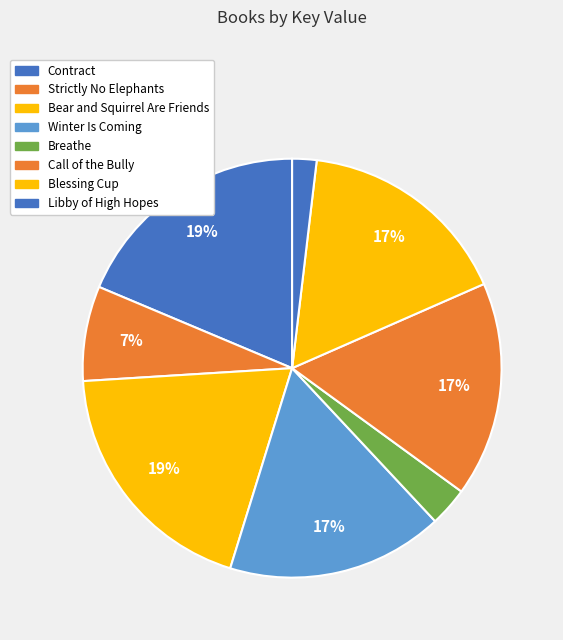

Between Blessing Cup and Libby of High Hopes, which is larger?

Blessing Cup